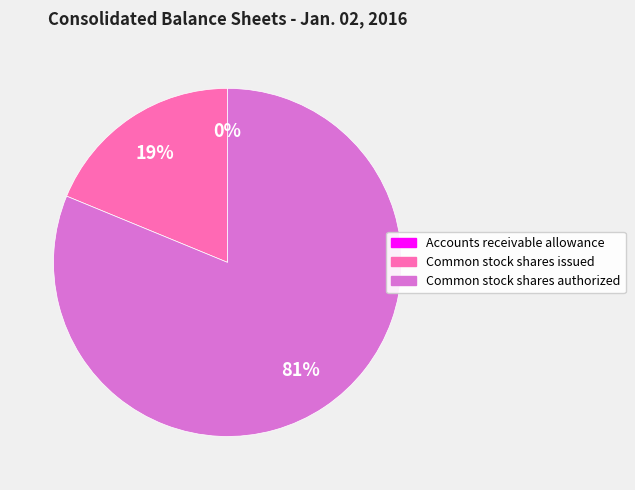

Approximately how many times larger is the value at Common stock shares authorized compared to Common stock shares issued?

4.3